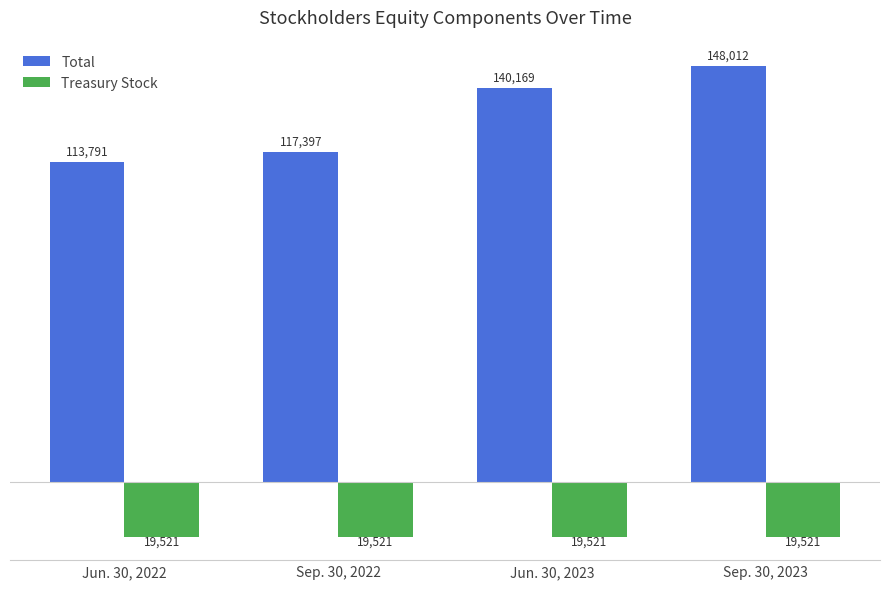

Which category has the highest value across all series?

Sep. 30, 2023